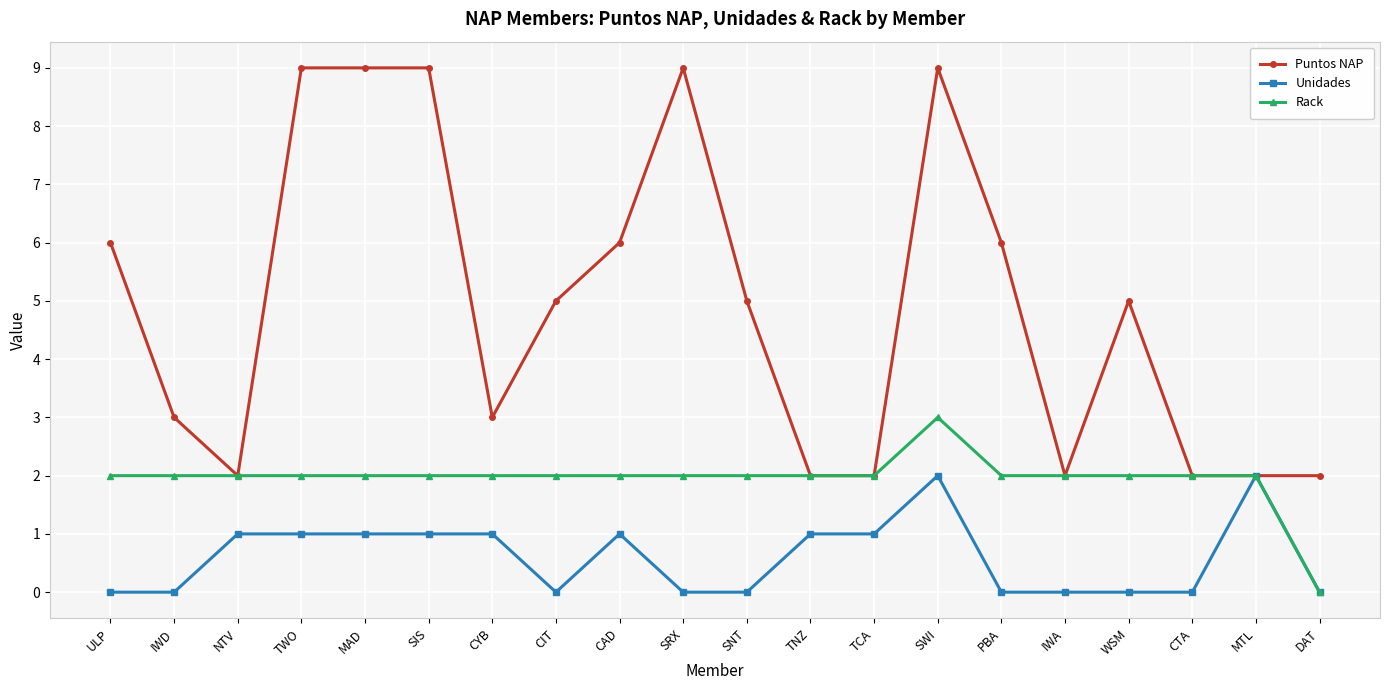

How many Unidades values are between 0 and 1?

18